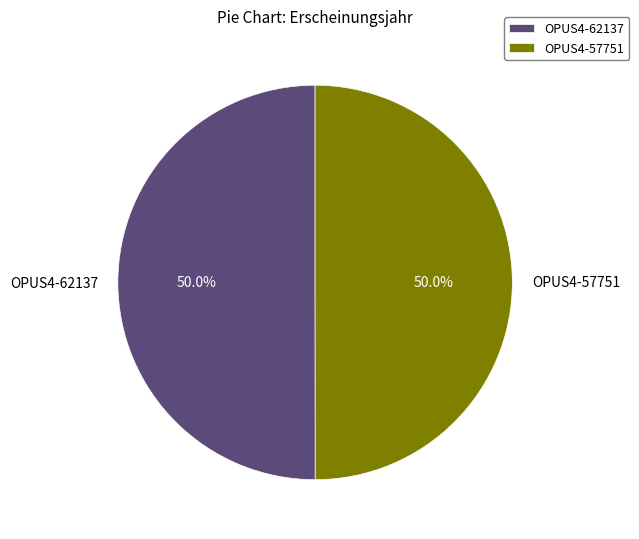

The OPUS4-62137 slice represents 50% of the pie. True or false?

True